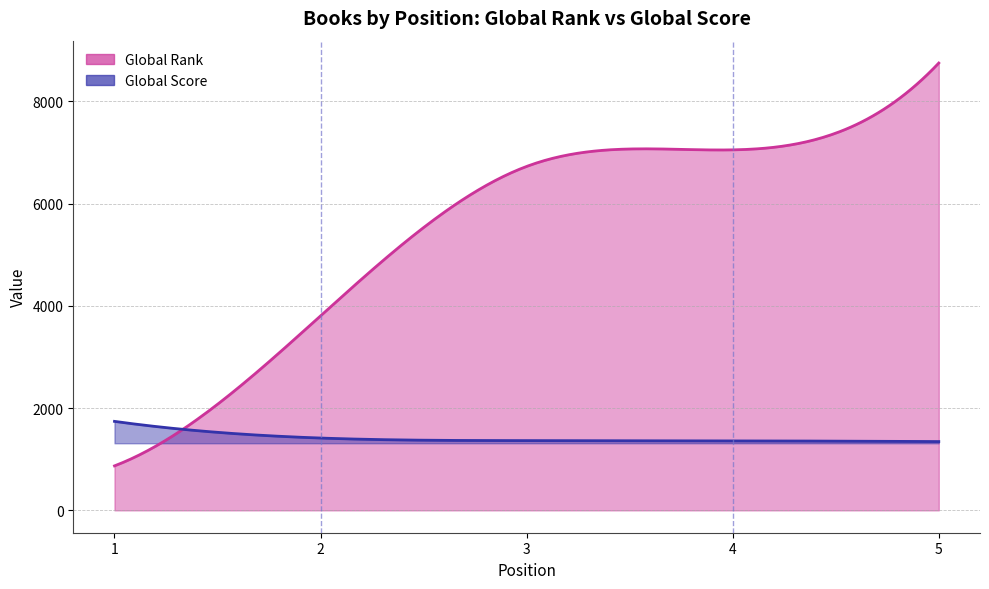

At which category does the chart reach its peak across all series?

5